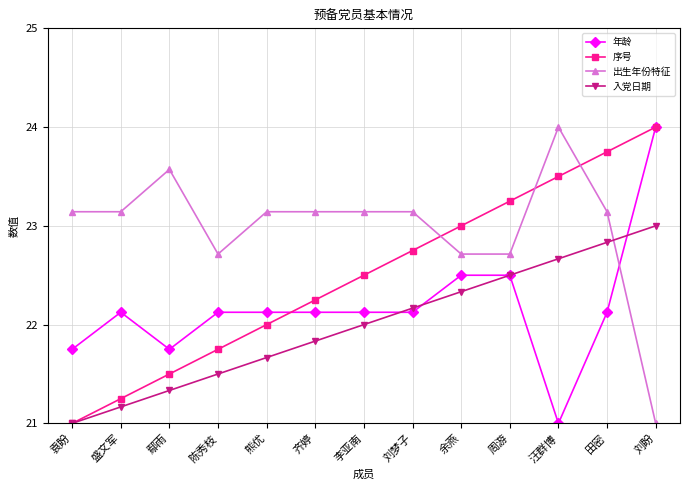

What are all the series names shown in the legend?

年龄, 序号, 出生年份特征, 入党日期